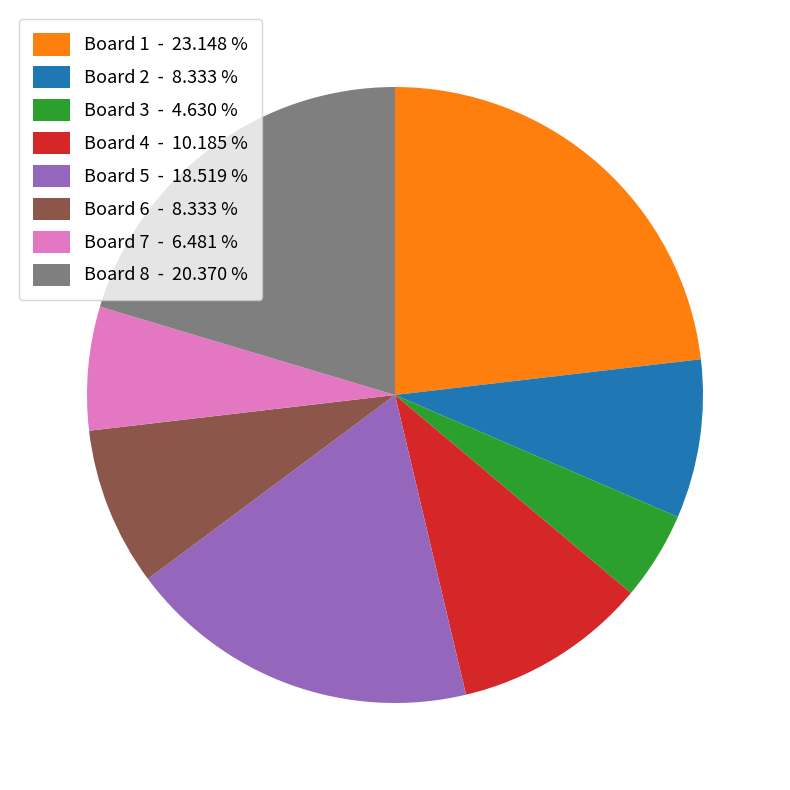

Which slice is the smallest?

Board 3 - 4.630 %